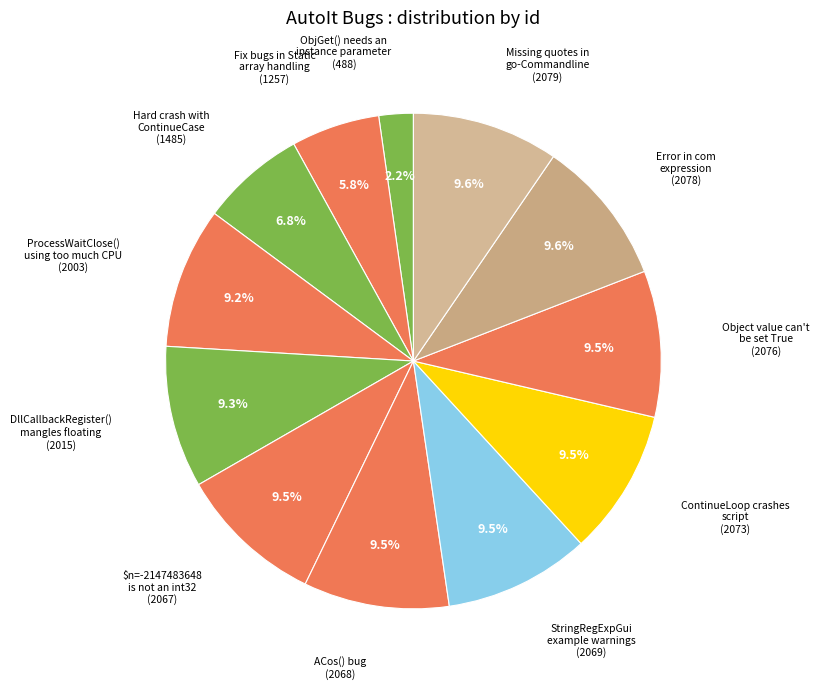

Is there any slice that represents more than half of the pie?

No